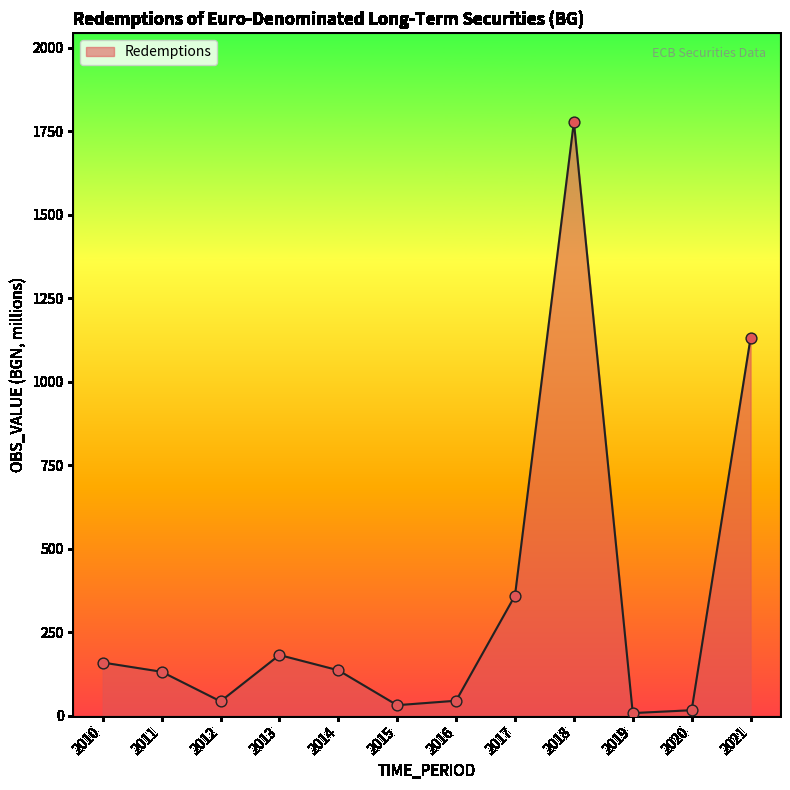

What is the change in value from 2012 to 2015?

-11.5